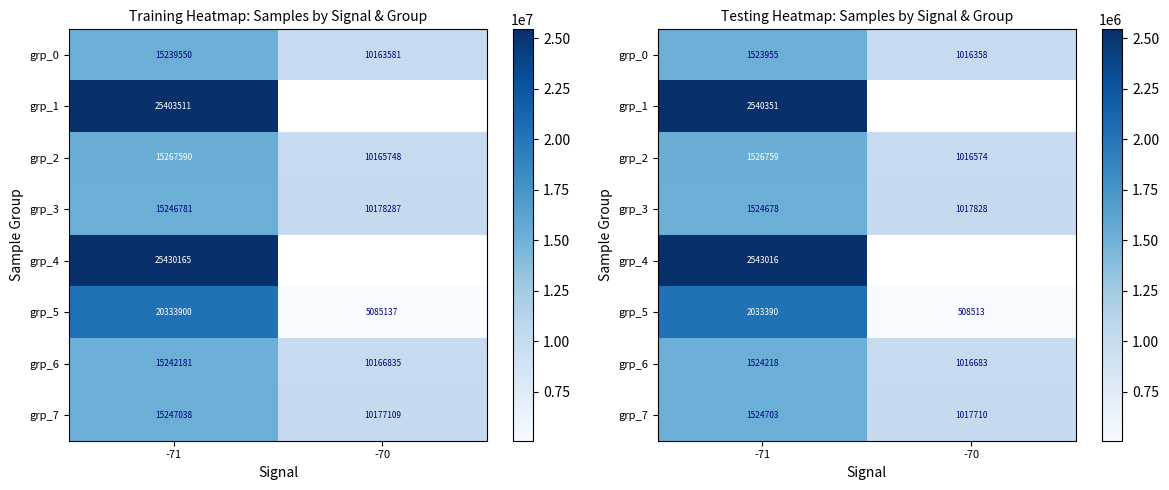

Which has a higher value, -70 or -71?

-71